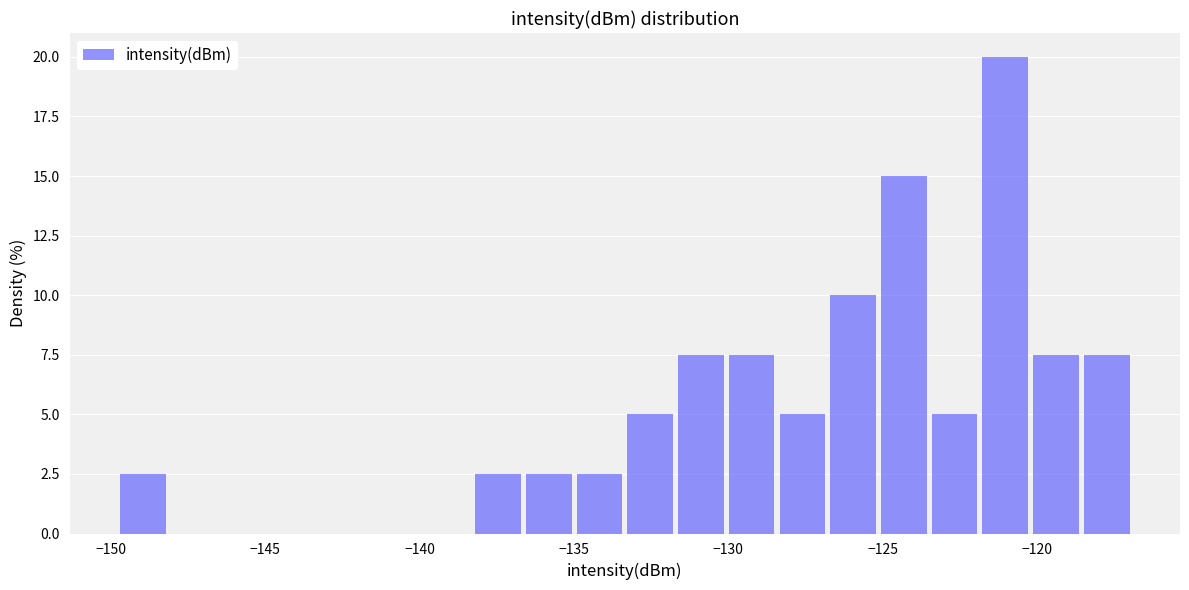

Around what value on the x-axis is the tallest bar? Give the approximate position of its centre, as read against the axis.

-121.0